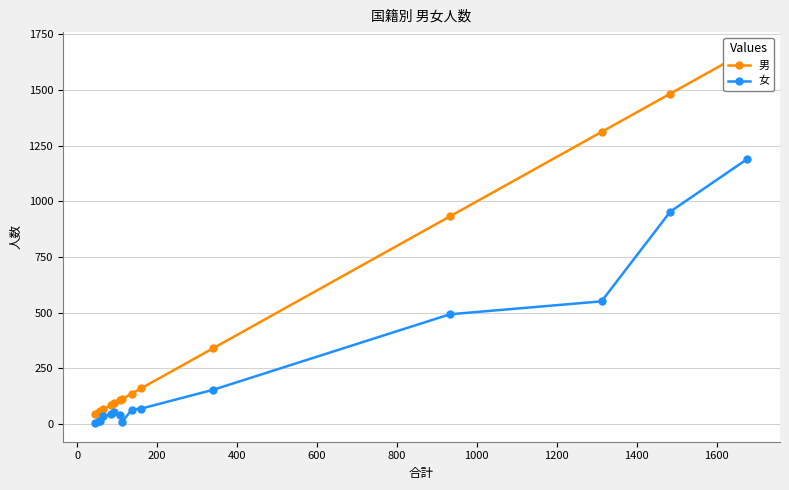

What is the difference between the highest and lowest values at 1600?

39